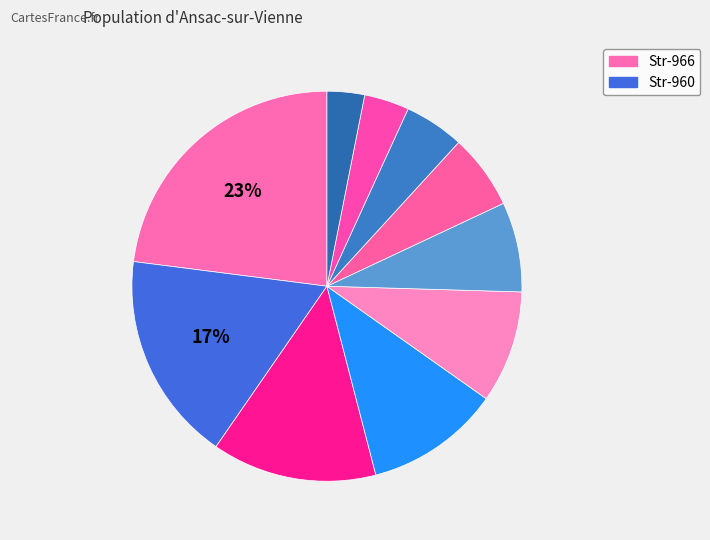

Count the number of slices in the pie.

10